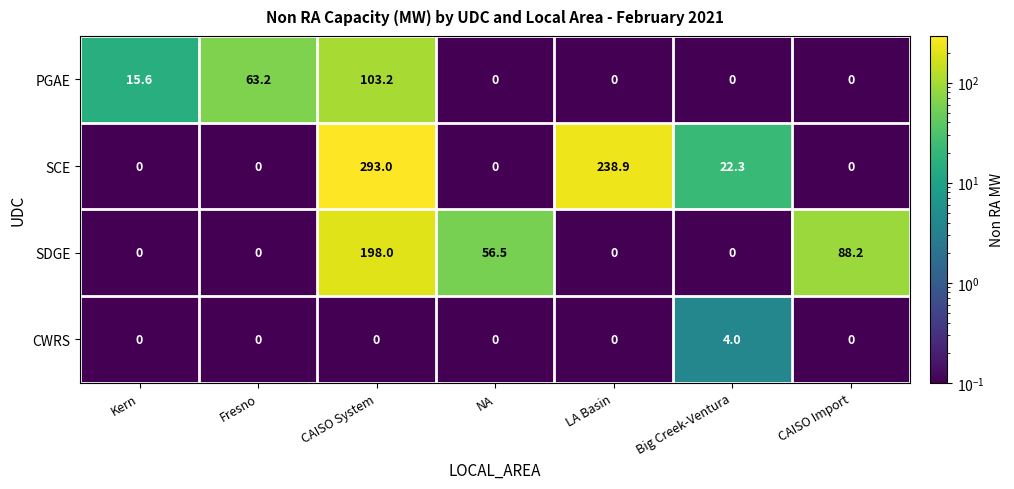

Which category has the highest value across all series?

CAISO System